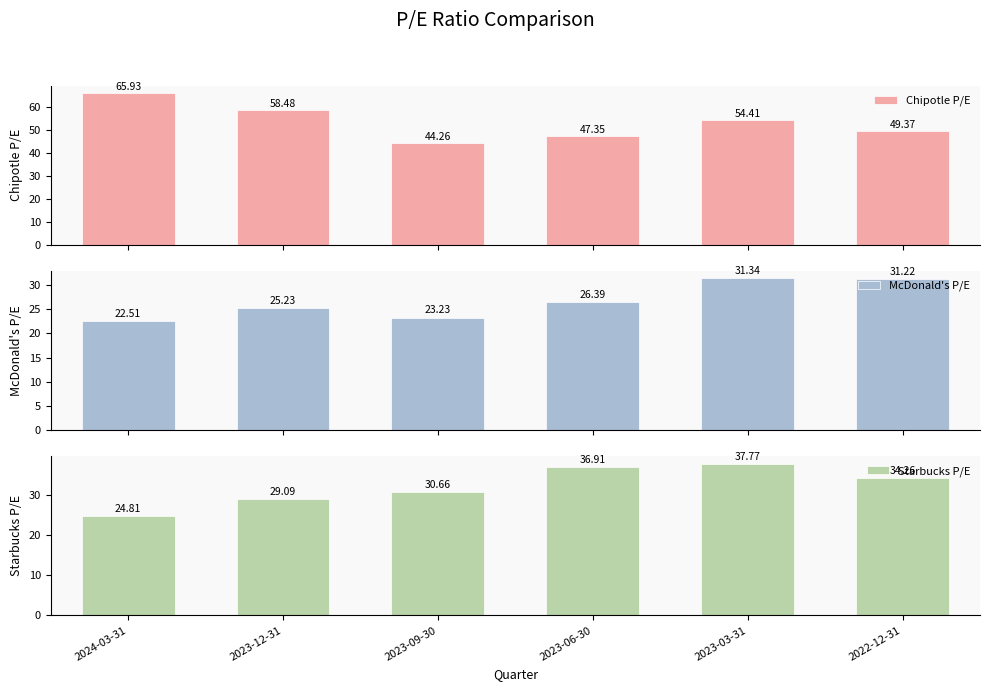

Reading left to right, what are all the values shown in this chart?

Chipotle P/E: 65.9	58.5	44.3	47.4	54.4	49.4
McDonald's P/E: 22.5	25.2	23.2	26.4	31.3	31.2
Starbucks P/E: 24.8	29.1	30.7	36.9	37.8	34.3